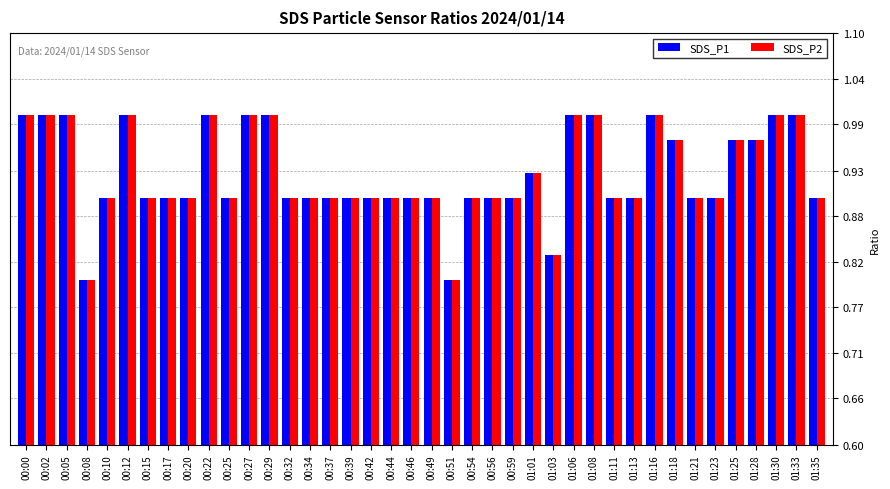

At how many categories does at least one series exceed 0?

40